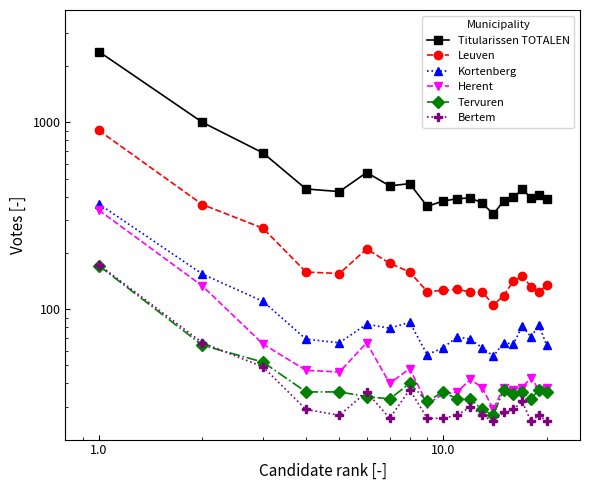

Reading left to right, what are all the values shown in this chart?

Titularissen TOTALEN: 2396	1001	686	440	426	539	457	470	355	379	390	394	370	322	380	397	438	395	409	389
Leuven: 906	363	271	158	155	210	176	158	124	126	128	123	124	105	118	141	150	132	123	135
Kortenberg: 366	154	110	69	66	83	79	85	57	62	71	69	62	56	66	65	81	71	82	64
Herent: 339	133	65	47	46	66	40	48	31	35	36	42	38	29	38	37	38	43	37	38
Tervuren: 171	64	52	36	36	34	33	40	32	36	33	33	29	27	37	35	36	33	37	36
Bertem: 173	66	49	29	27	36	26	37	26	26	27	30	27	25	28	29	32	25	27	25